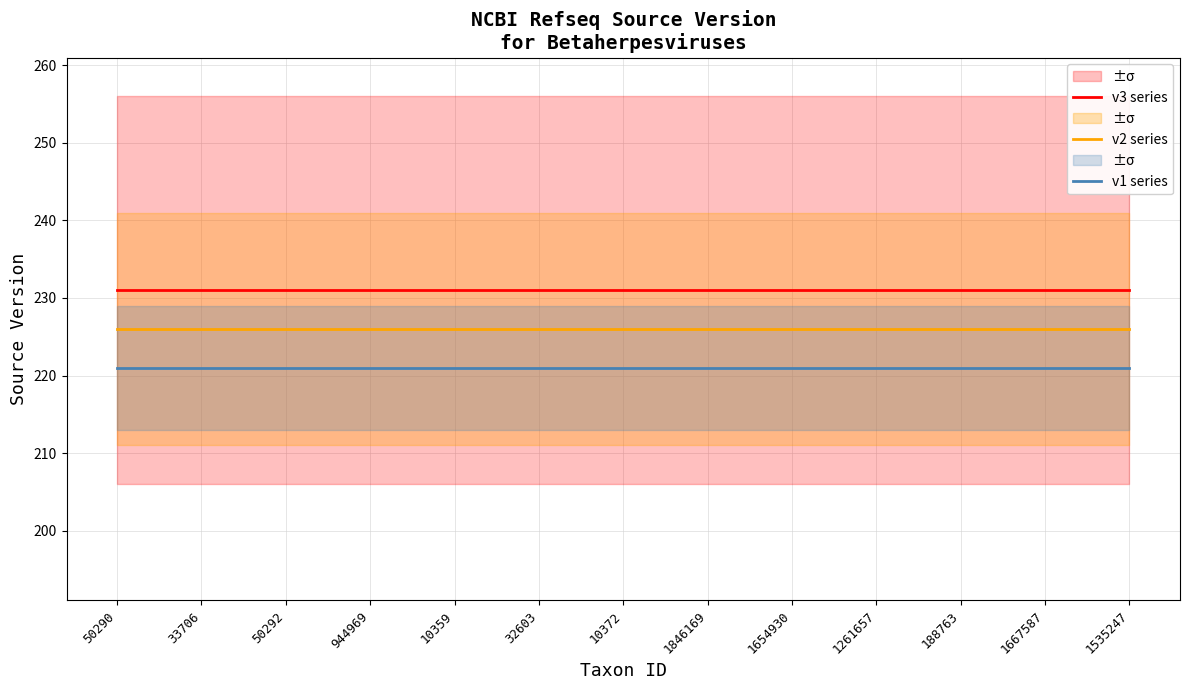

Rank the series at 33706 from lowest to highest value.

v1 series, v2 series, v3 series